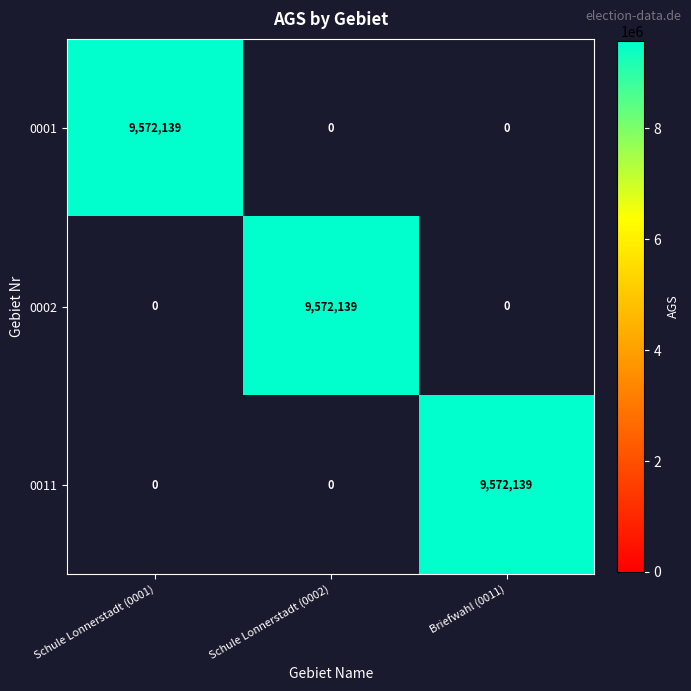

How many 0001 values are between 0 and 9572139?

3